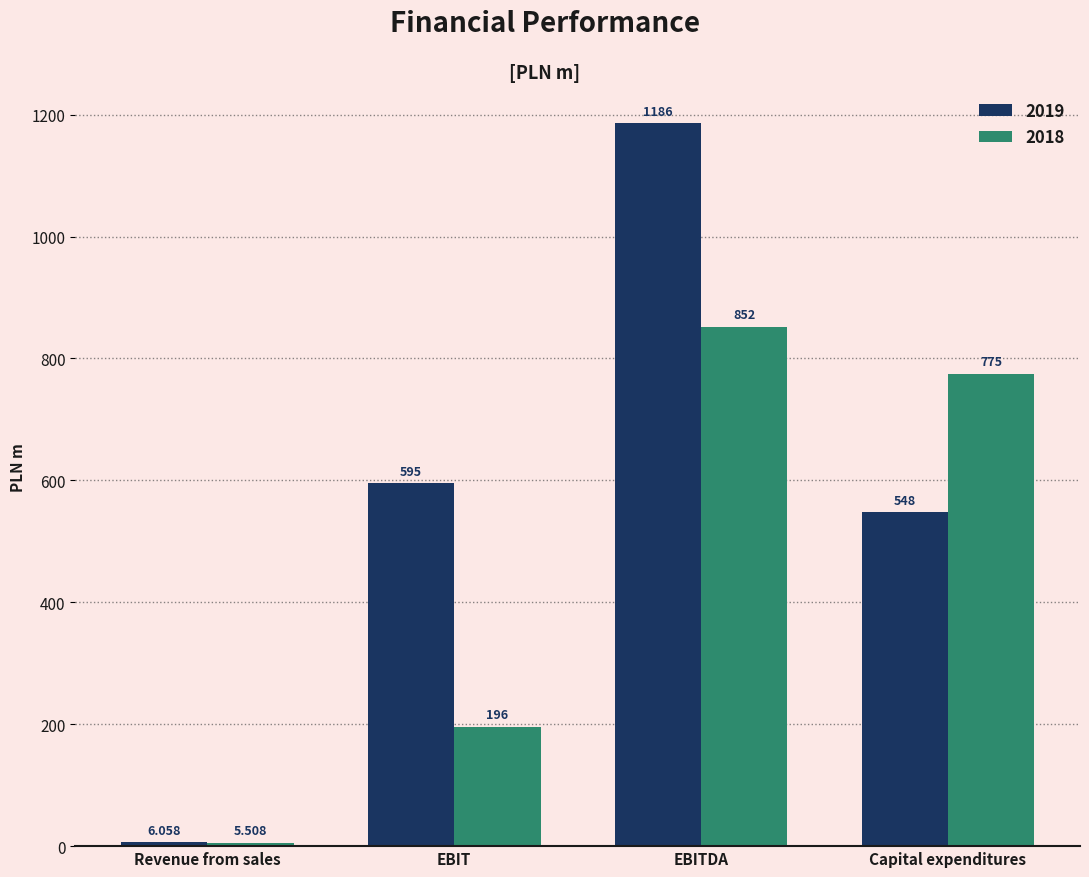

What are all the series names shown in the legend?

2019, 2018